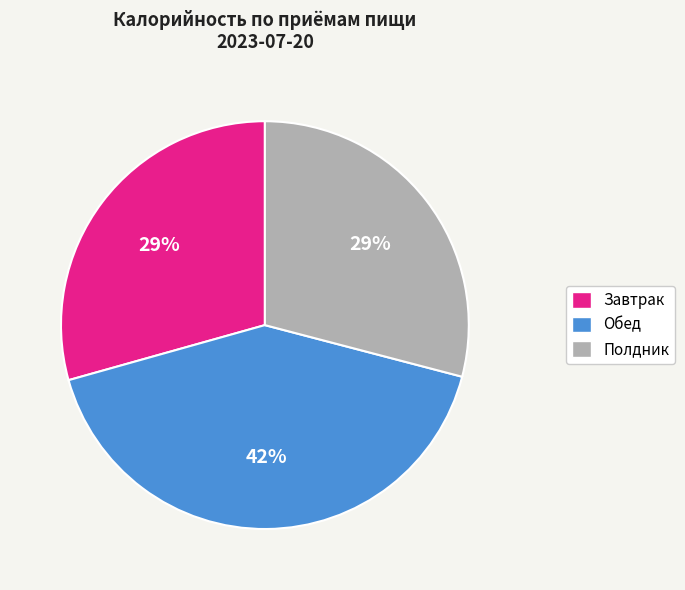

To the nearest percent, what is the average slice percentage?

33%